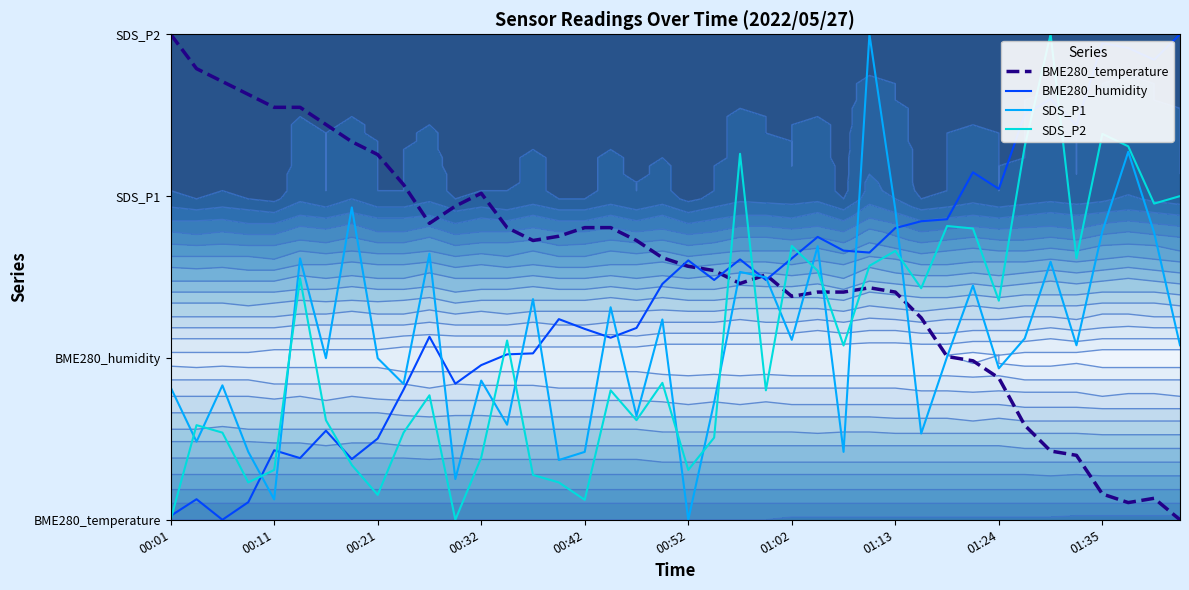

What is the label of the 2nd point from the left?

00:11